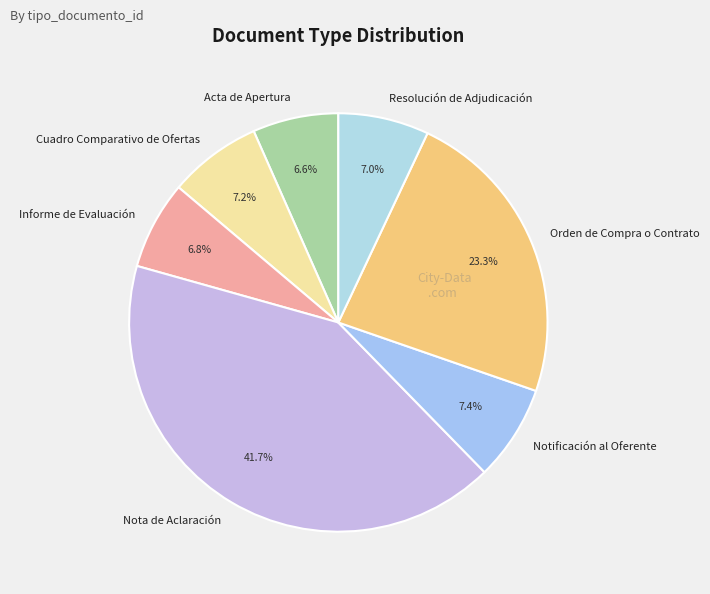

Which slice is the largest?

Nota de Aclaración